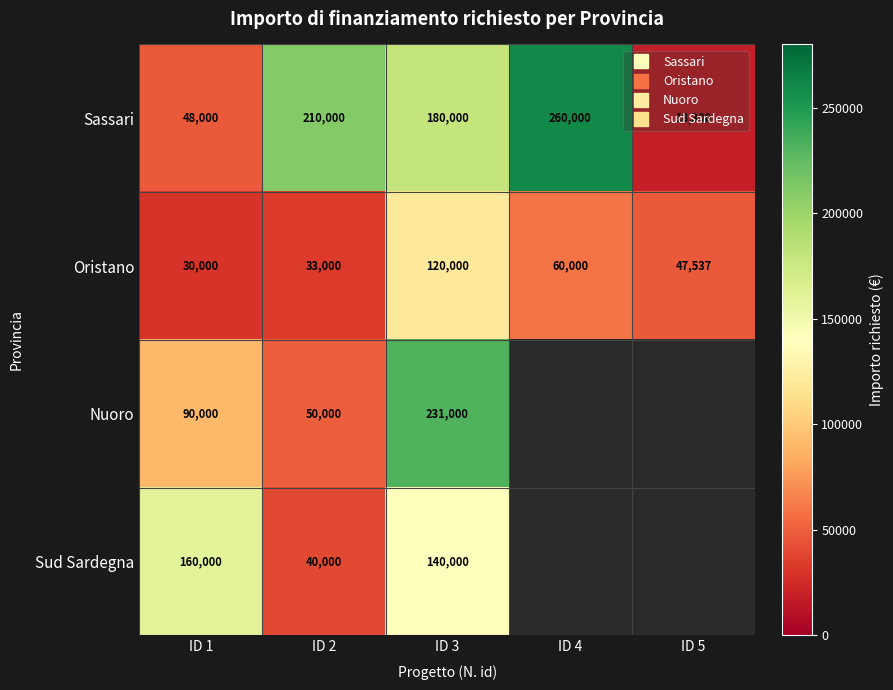

What is the difference between the highest and lowest values at ID 2?

177000.0